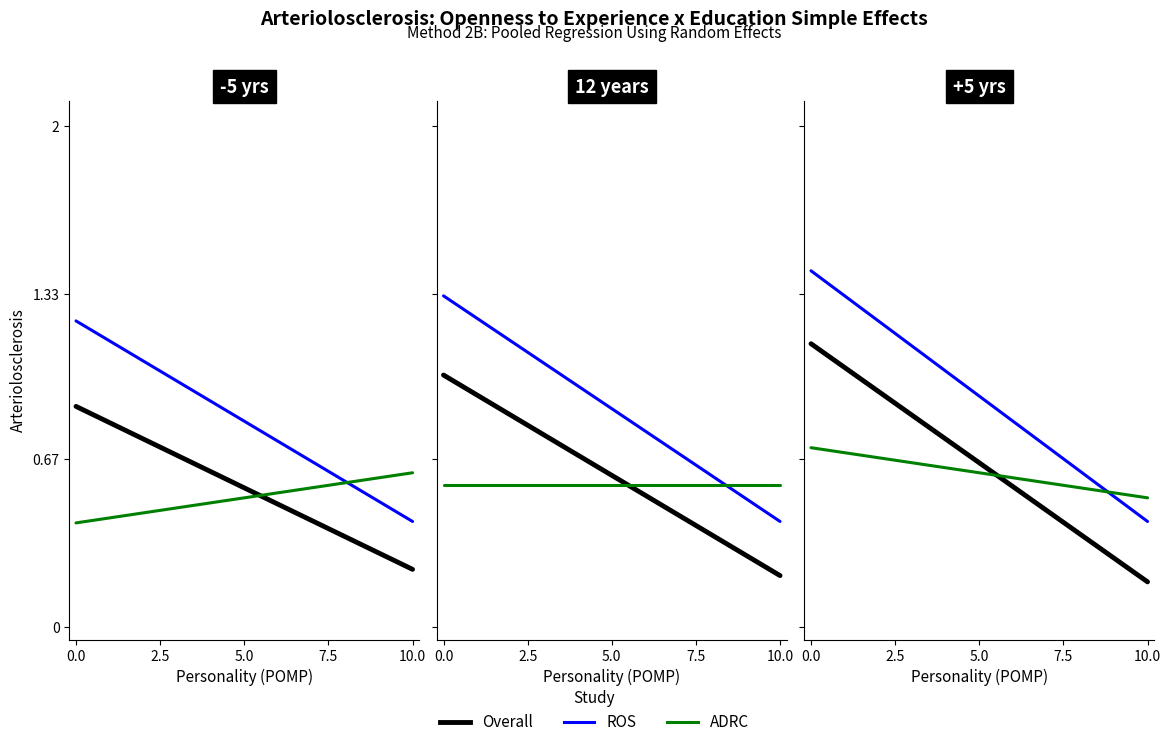

Which series changed the most between 0.0 and 2.5?

ROS